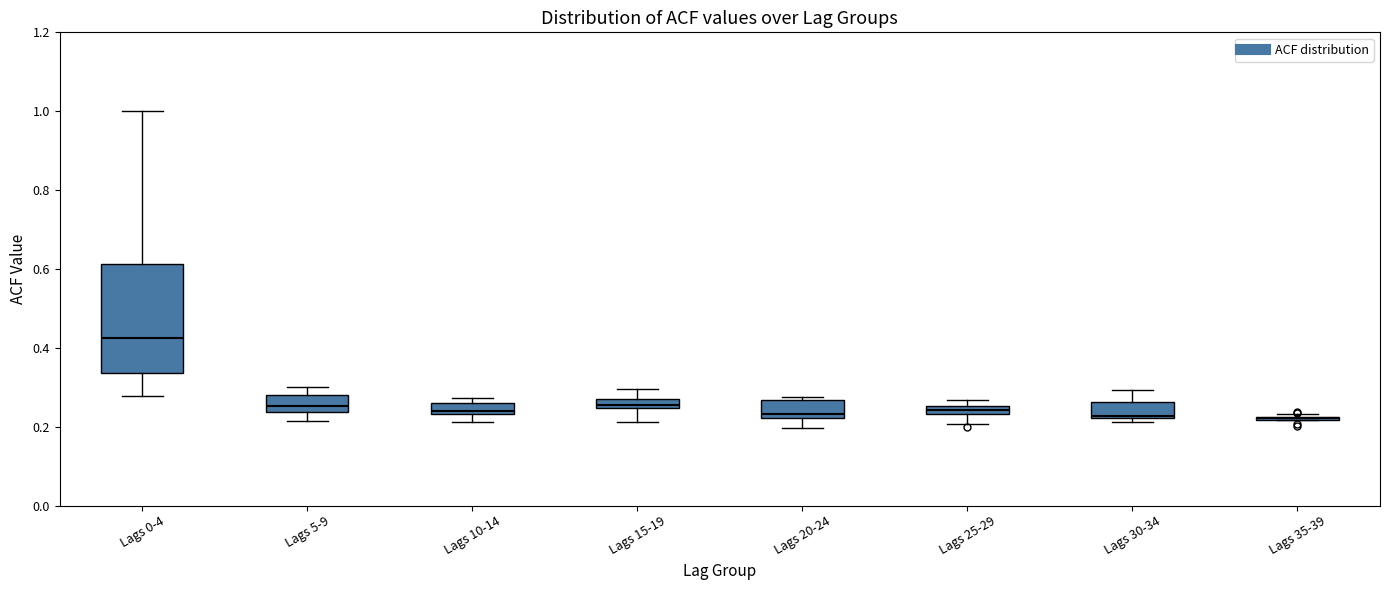

Which box is the tallest, from its lower edge to its upper edge?

Lags 0-4